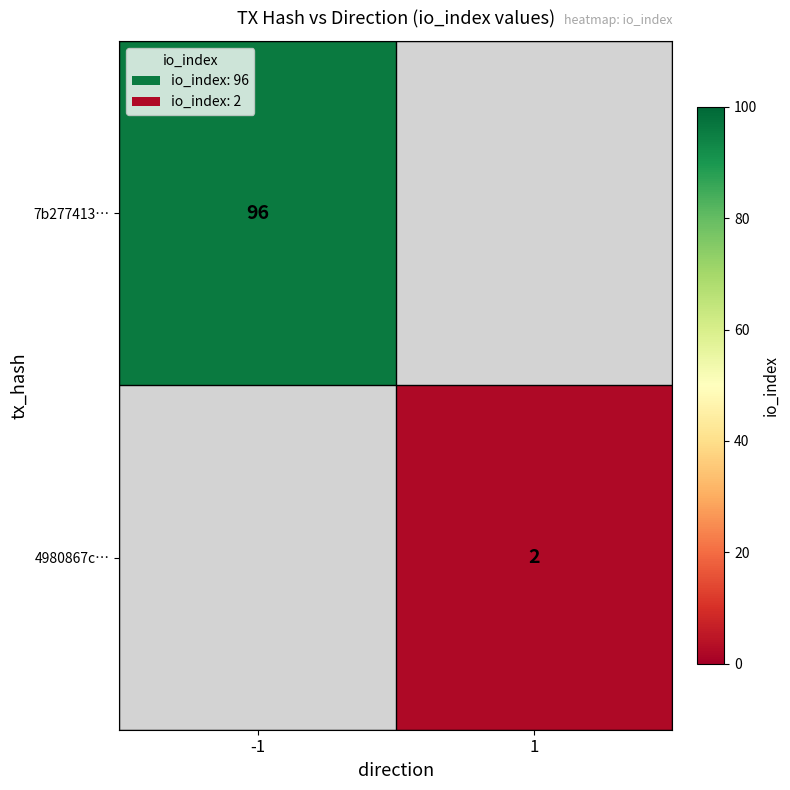

What is the smallest value displayed?

2.0